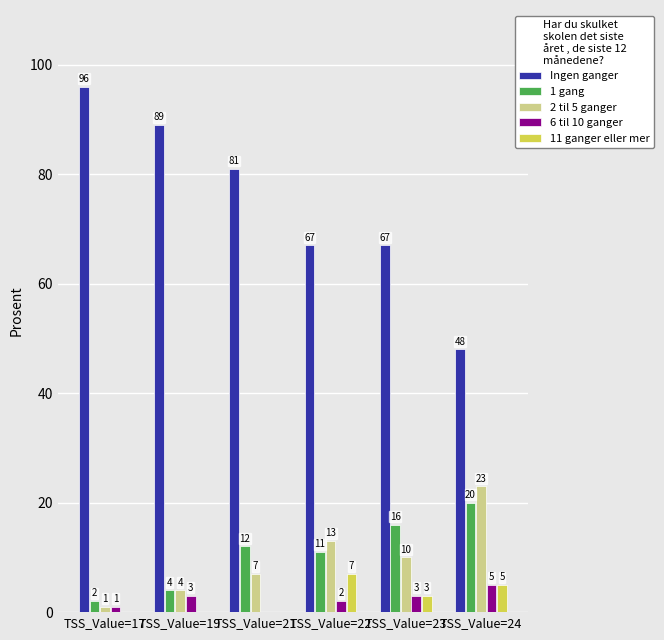

Which series changed the most between TSS_Value=21 and TSS_Value=23?

Ingen ganger